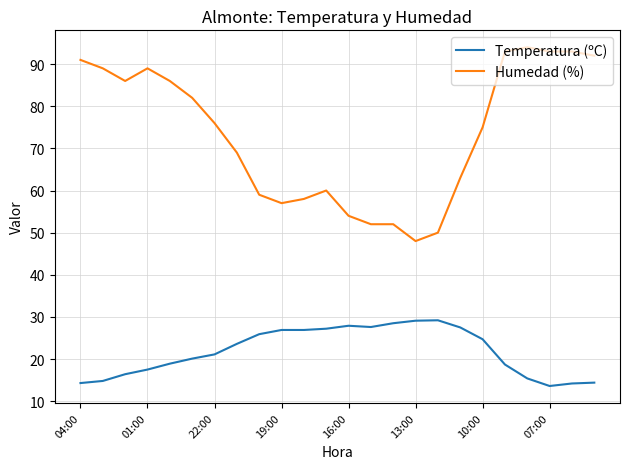

True or false: Humedad (%) and Temperatura (ºC) cross at least once.

False